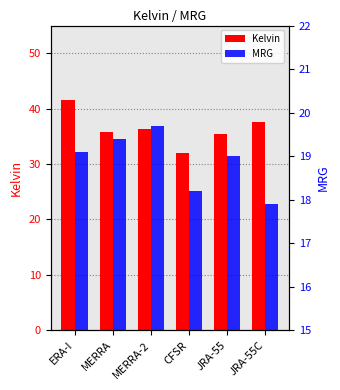

Reading left to right, transcribe all the data shown in this chart.

Kelvin: ERA-I=41.5	MERRA=35.8	MERRA-2=36.3	CFSR=32.0	JRA-55=35.4	JRA-55C=37.6
MRG: ERA-I=19.1	MERRA=19.4	MERRA-2=19.7	CFSR=18.2	JRA-55=19.0	JRA-55C=17.9